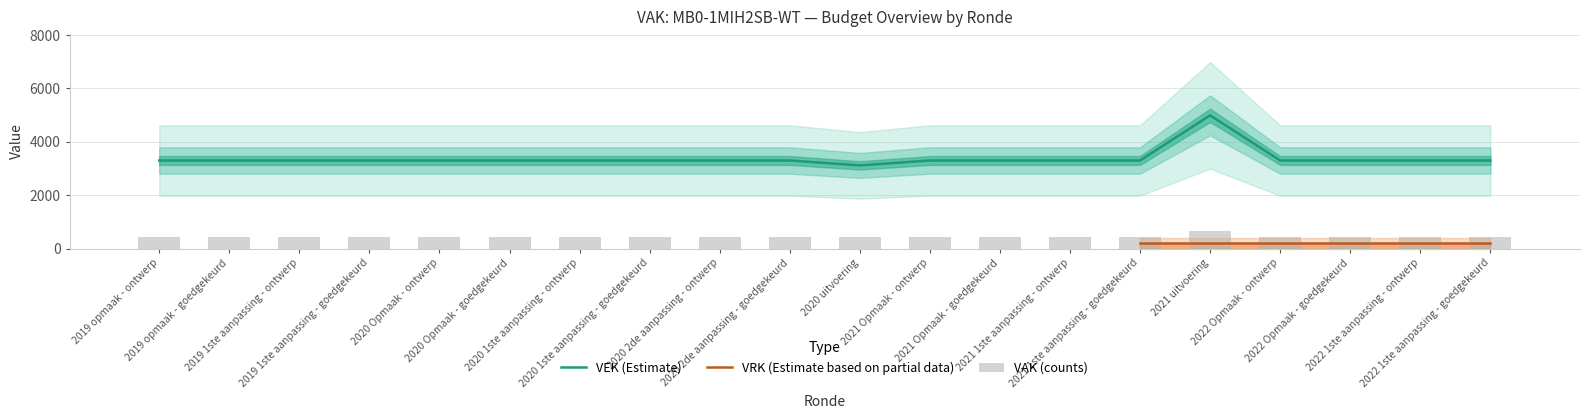

How many categories are shown in the chart?

20